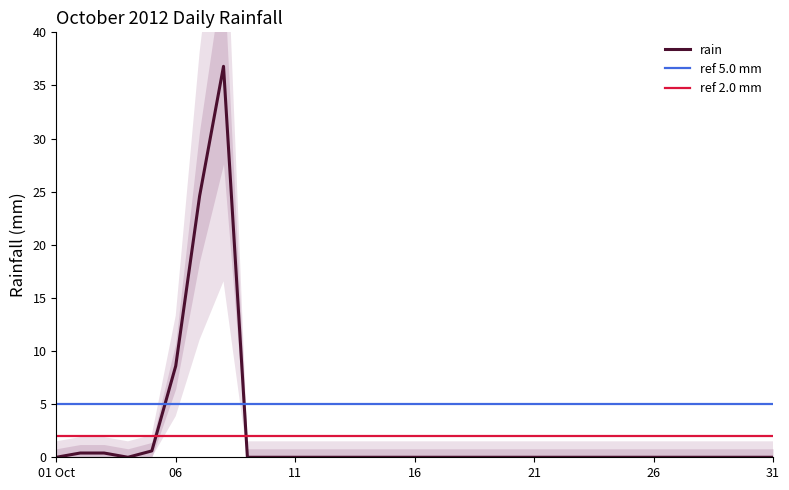

True or false: there are more than 0 points higher than both neighbors.

True